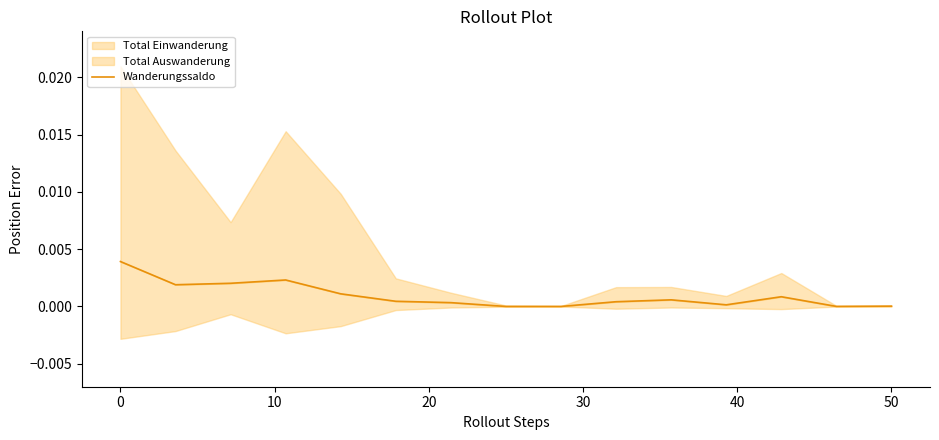

How many lines are shown in the chart?

1